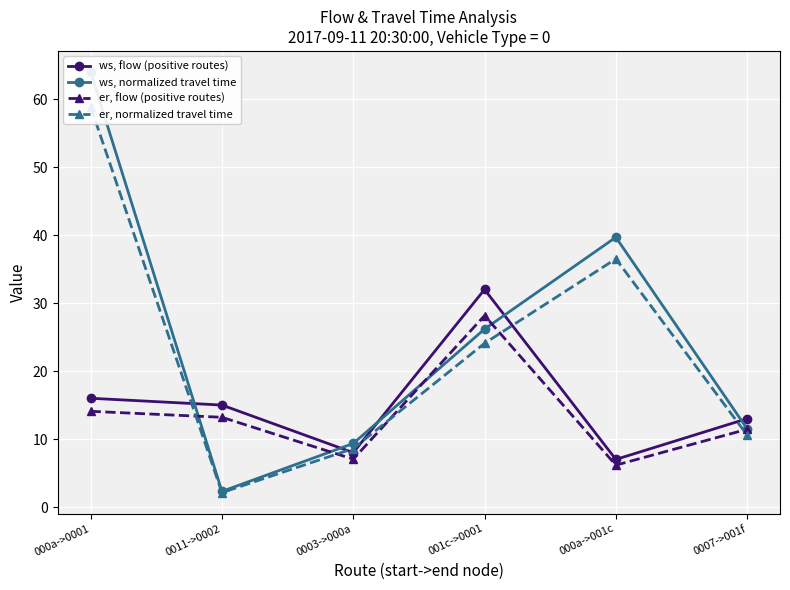

The value of ws, flow (positive routes) at 000a->001c is 7.0. True or false?

True